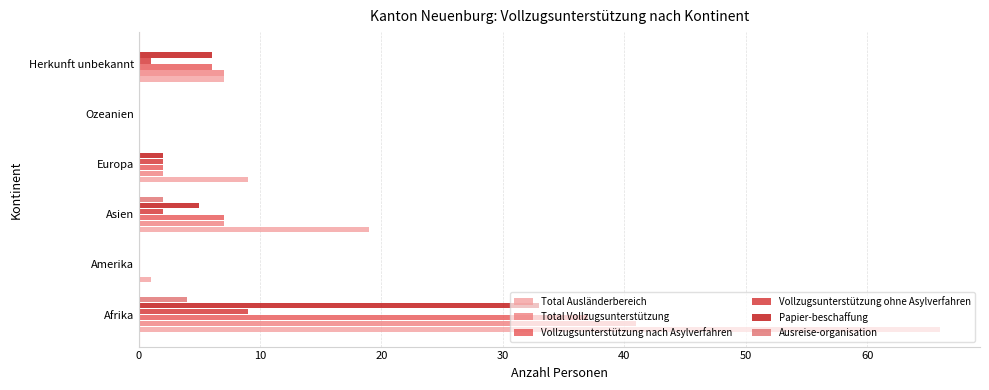

Count the number of data series in this chart.

6